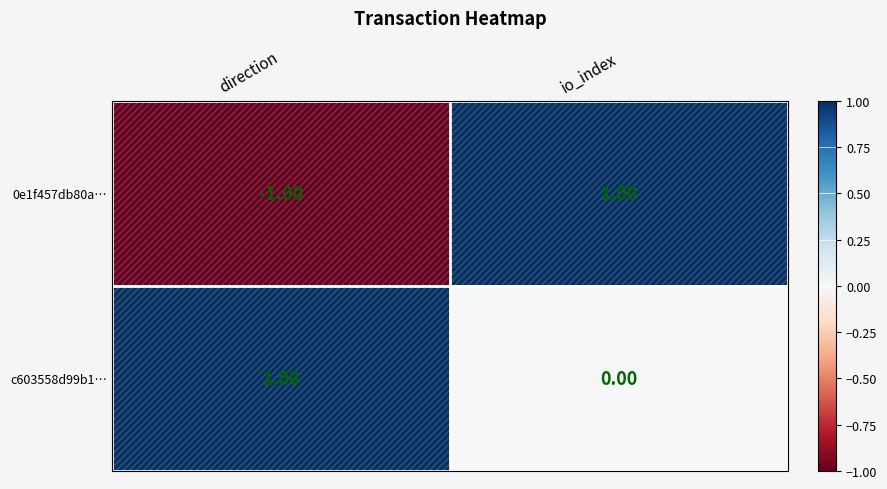

Is the value of 0e1f457db80a… at io_index greater than the value of c603558d99b1… at io_index?

Yes